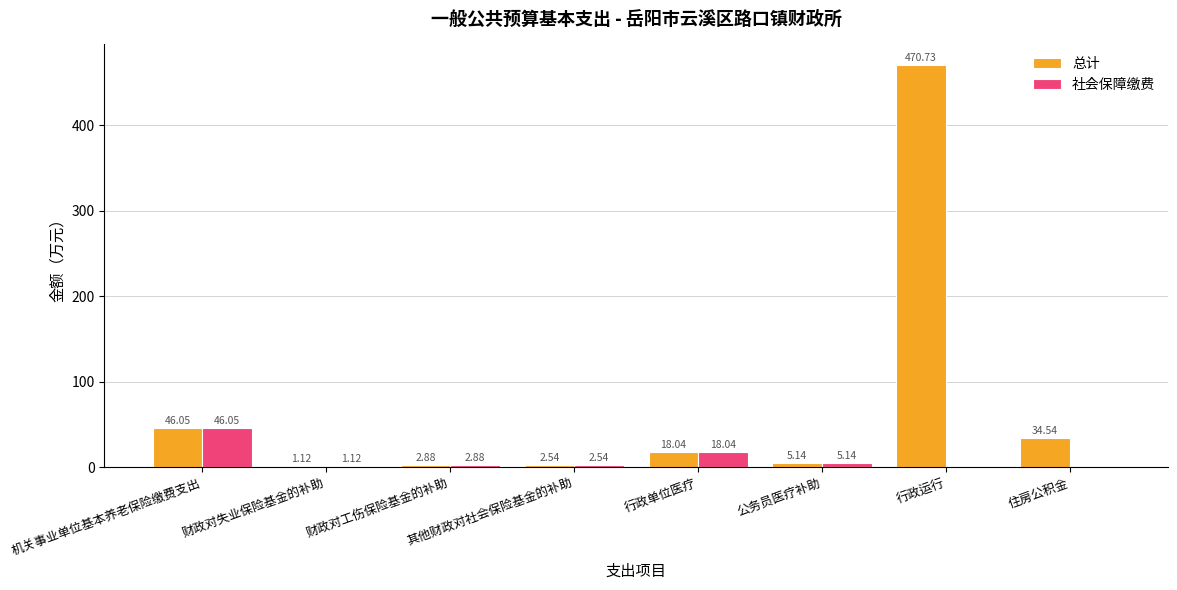

Does the chart contain stacked bars?

No